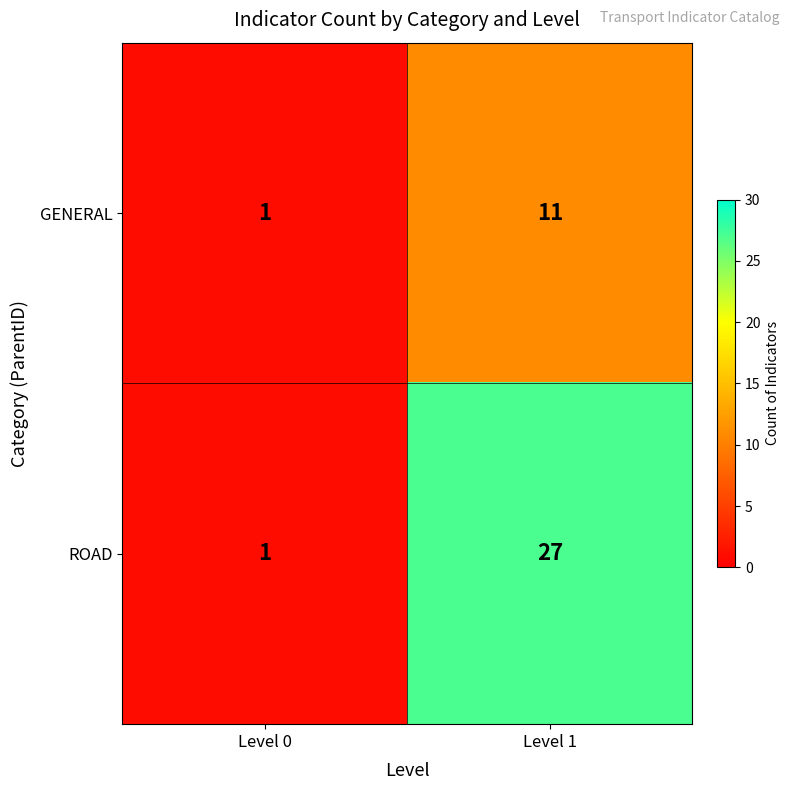

What is the difference between the maximum and minimum values in the GENERAL series?

10